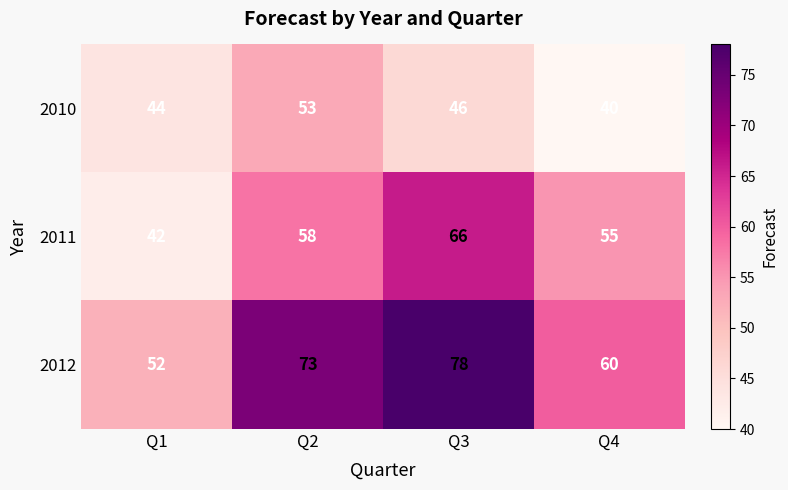

How many series are shown in this chart?

3